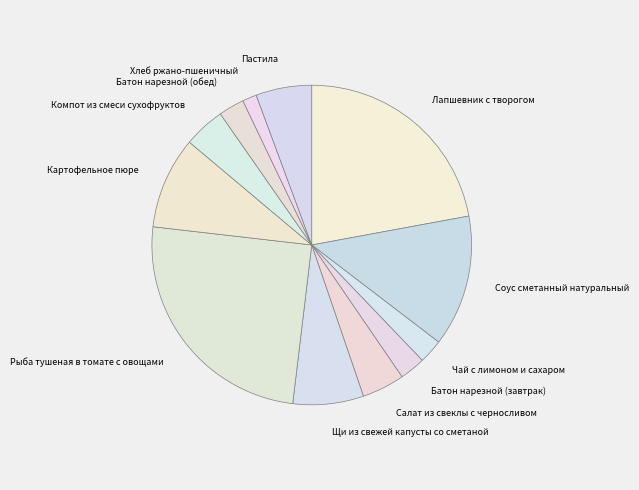

Is it true that Щи из свежей капусты со сметаной is 7% of the pie?

True